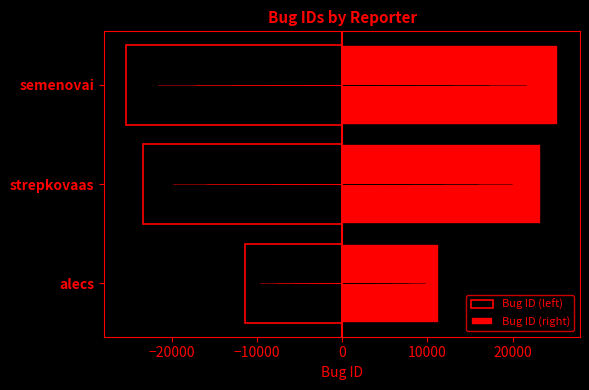

What is the value of the Bug ID (left) bar at the 1st from the left?

-11400.5